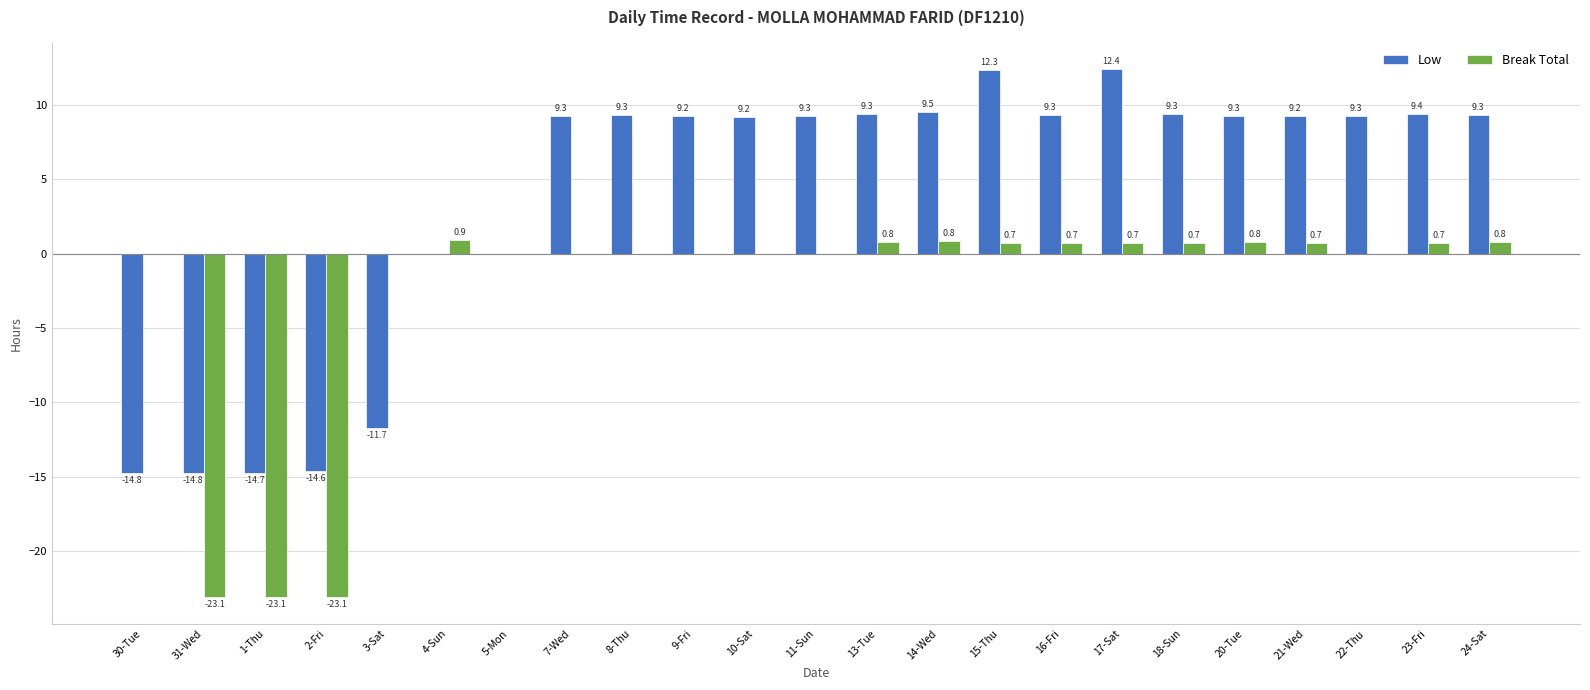

What is the sum of the Break Total values at 24-Sat and 14-Wed?

1.6